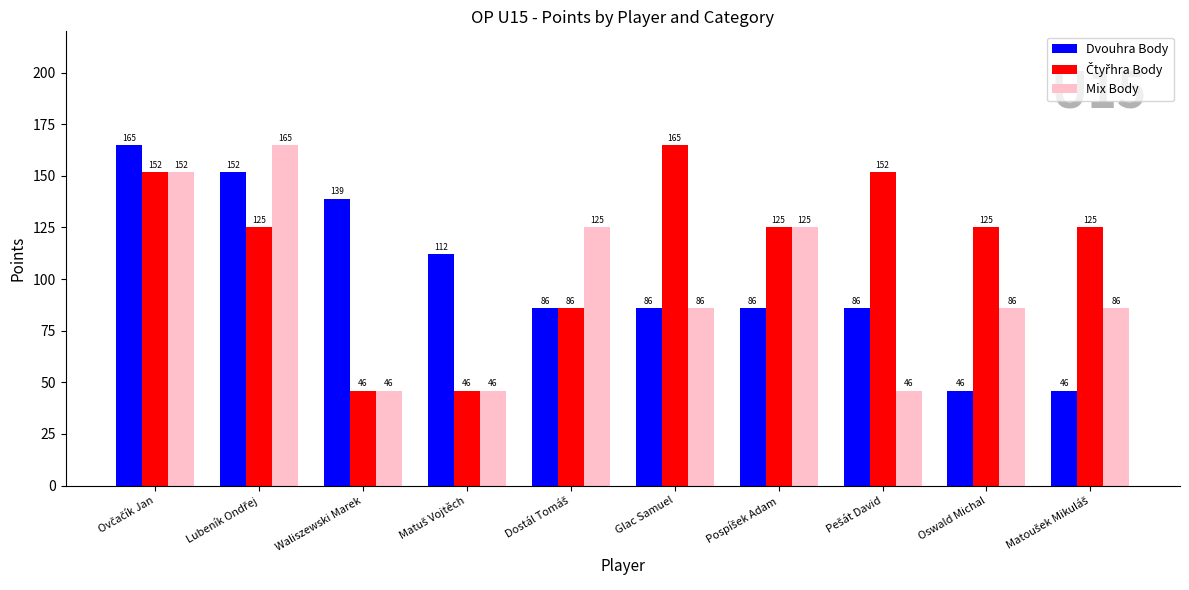

What is the spread (max minus min) of values at Waliszewski Marek?

93